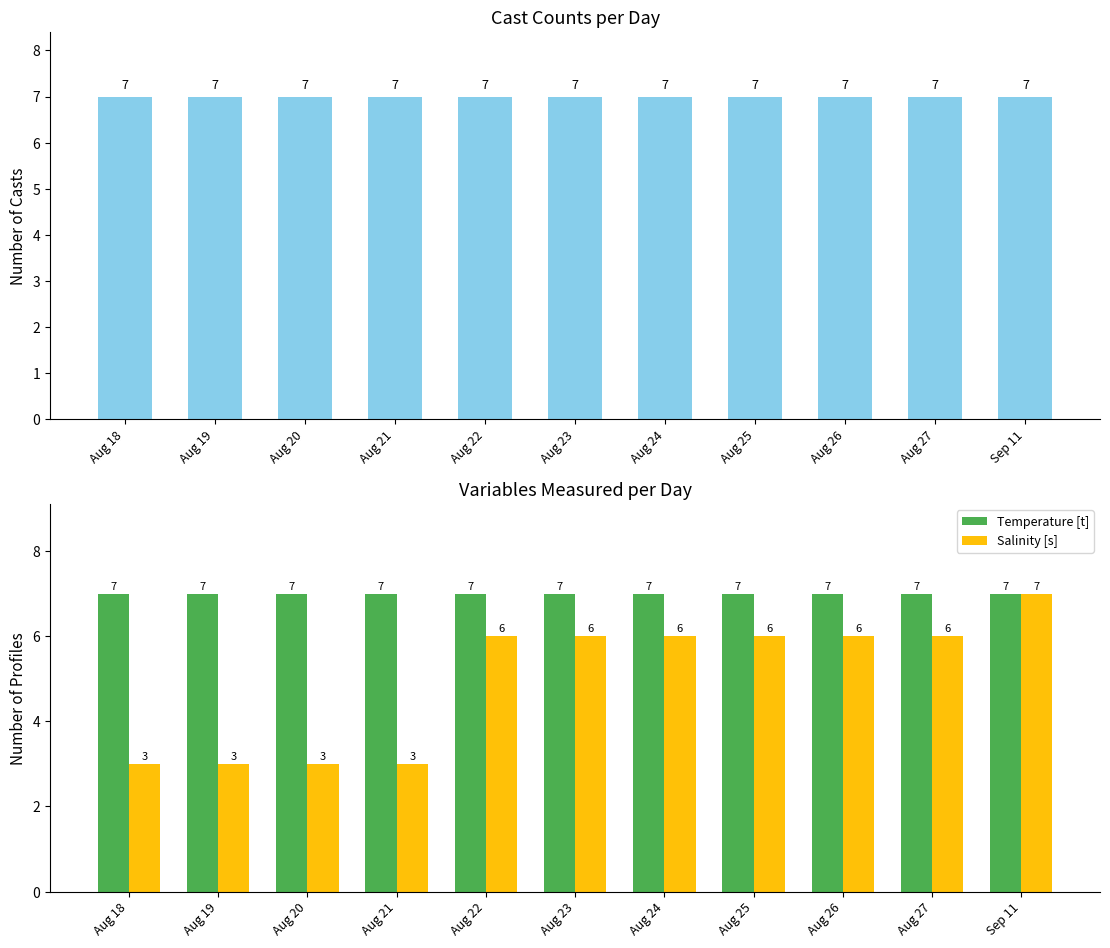

What value does the Temperature [t] series have at Aug 27?

7